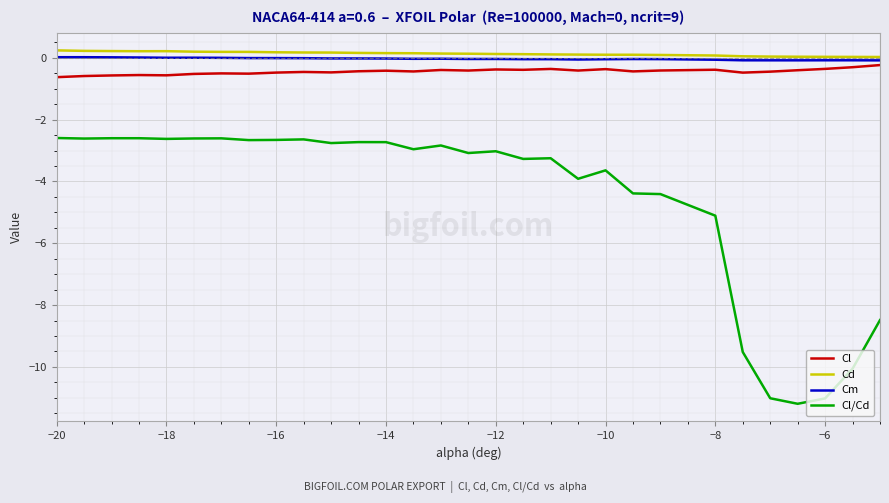

True or false: Cl/Cd and Cd intersect in this chart.

False